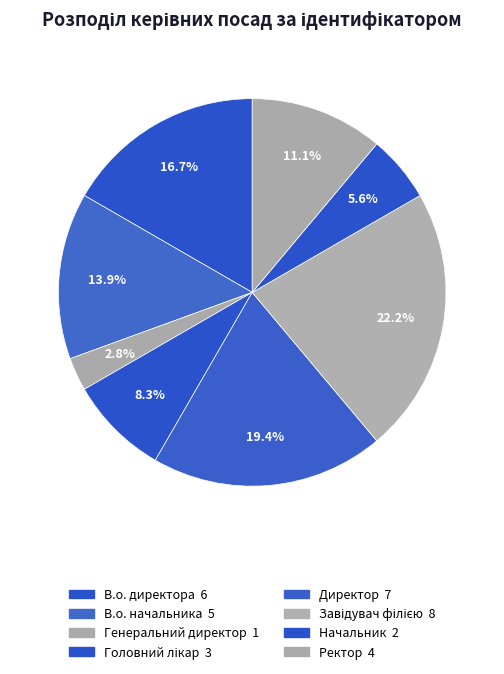

To the nearest percent, what is the difference between the В.о. директора and Завідувач філією slice percentages?

6%